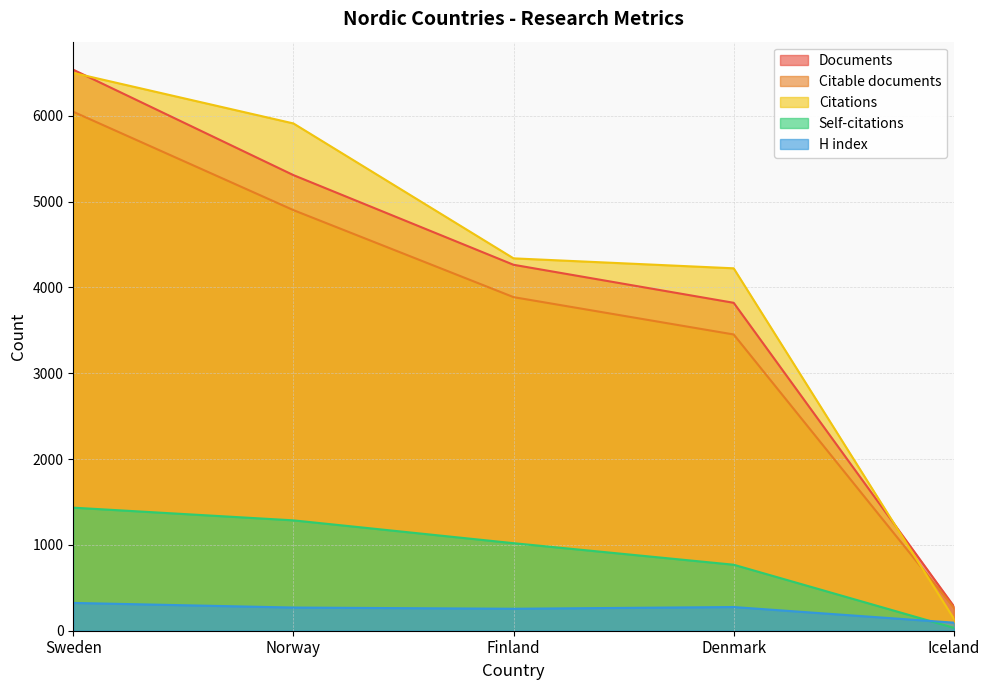

What is the average value of the Citable documents series?

3711